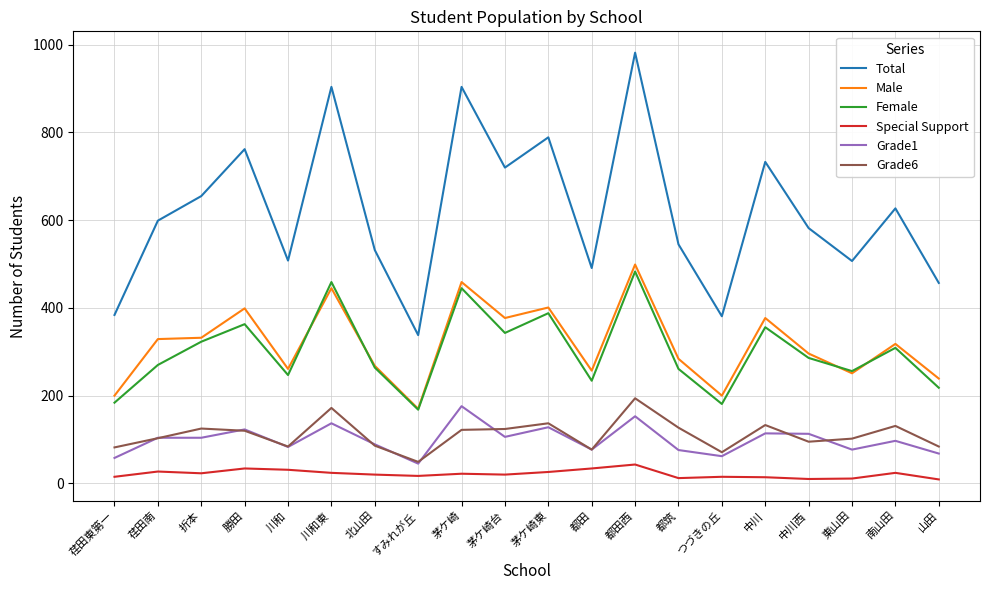

The value of Male at 中川西 is 296. True or false?

True